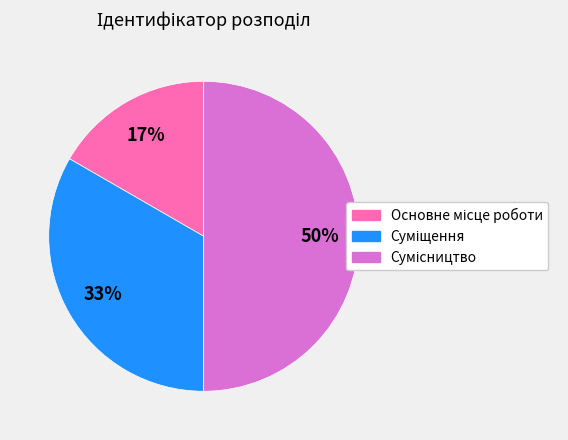

To the nearest percent, what is the difference between the largest and smallest slice percentages?

33%